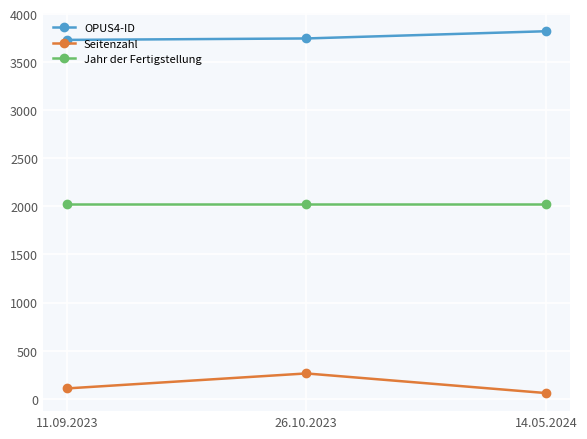

What is the value of the Jahr der Fertigstellung point at the 2nd from the left?

2023